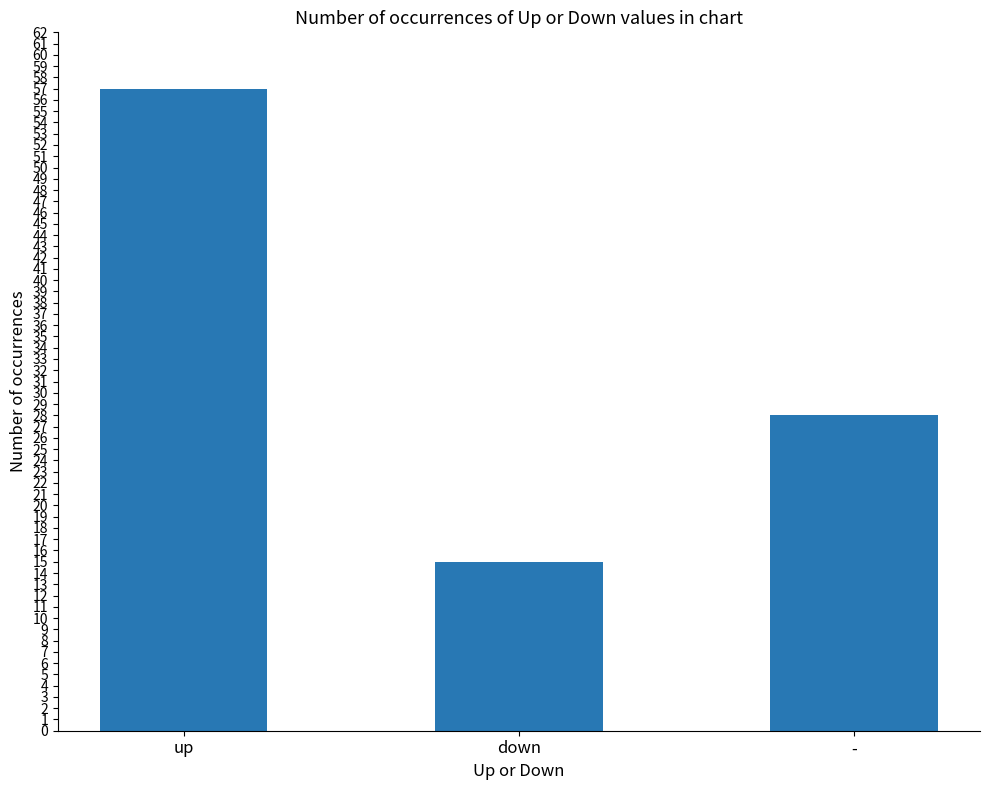

Reading left to right, transcribe all the data shown in this chart.

up=57	down=15	-=28